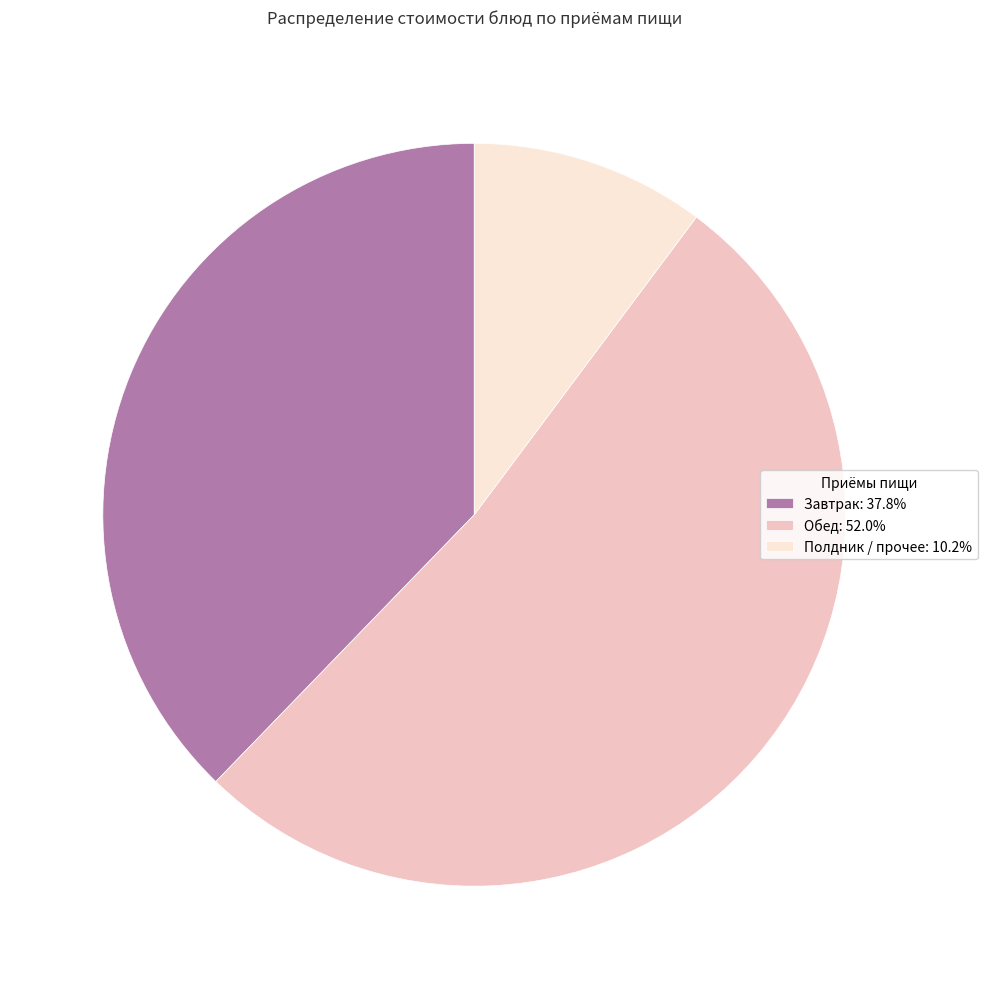

What is the ratio of the value at Полдник / прочее: 10.2% to the value at Завтрак: 37.8%?

0.3